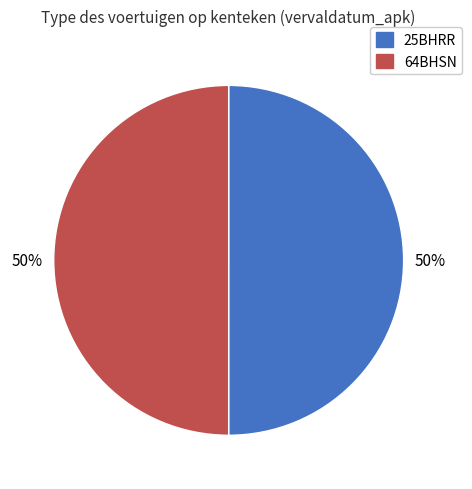

To the nearest percent, what is the combined percentage of 64BHSN and 25BHRR?

100%